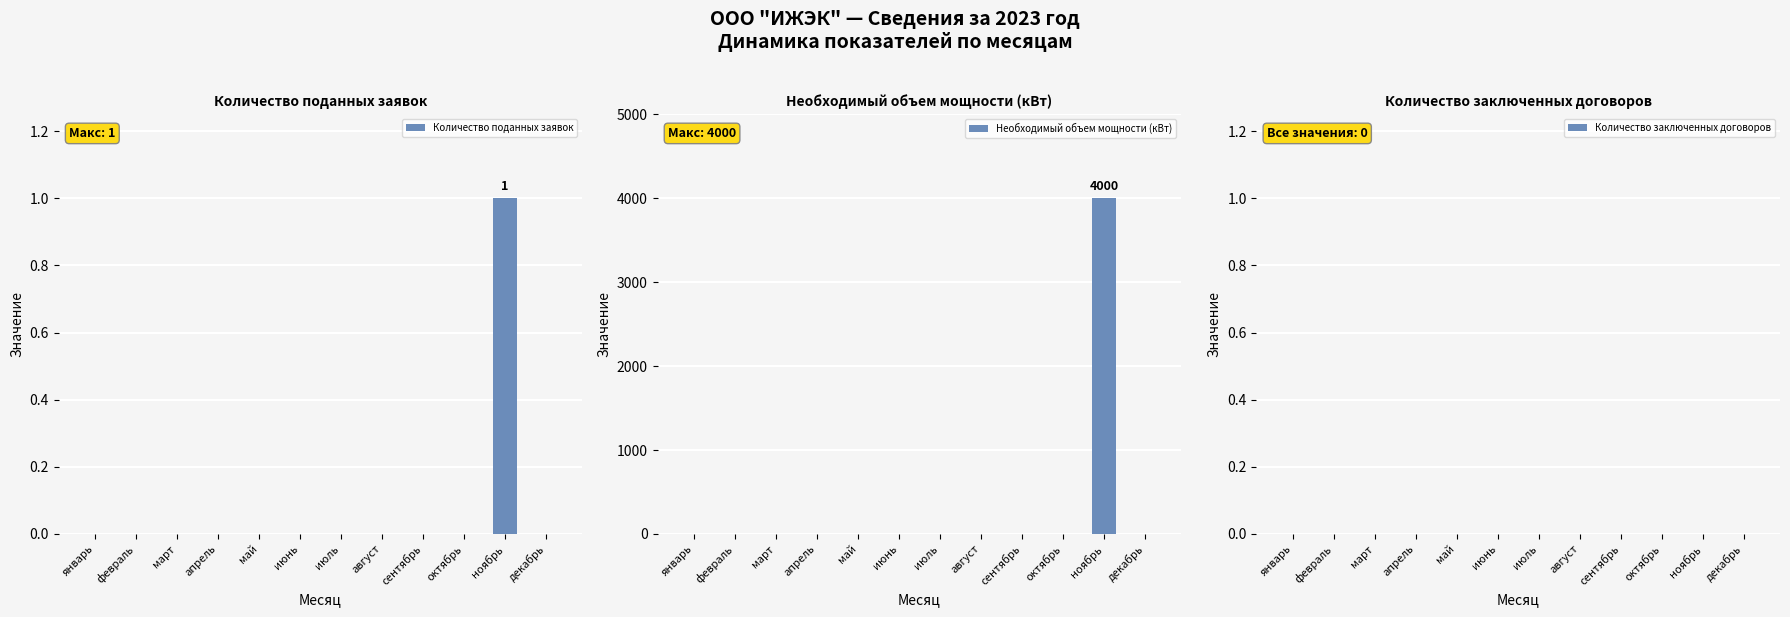

Rank the series by their maximum value, from lowest to highest.

Количество заключенных договоров, Количество поданных заявок, Необходимый объем мощности (кВт)